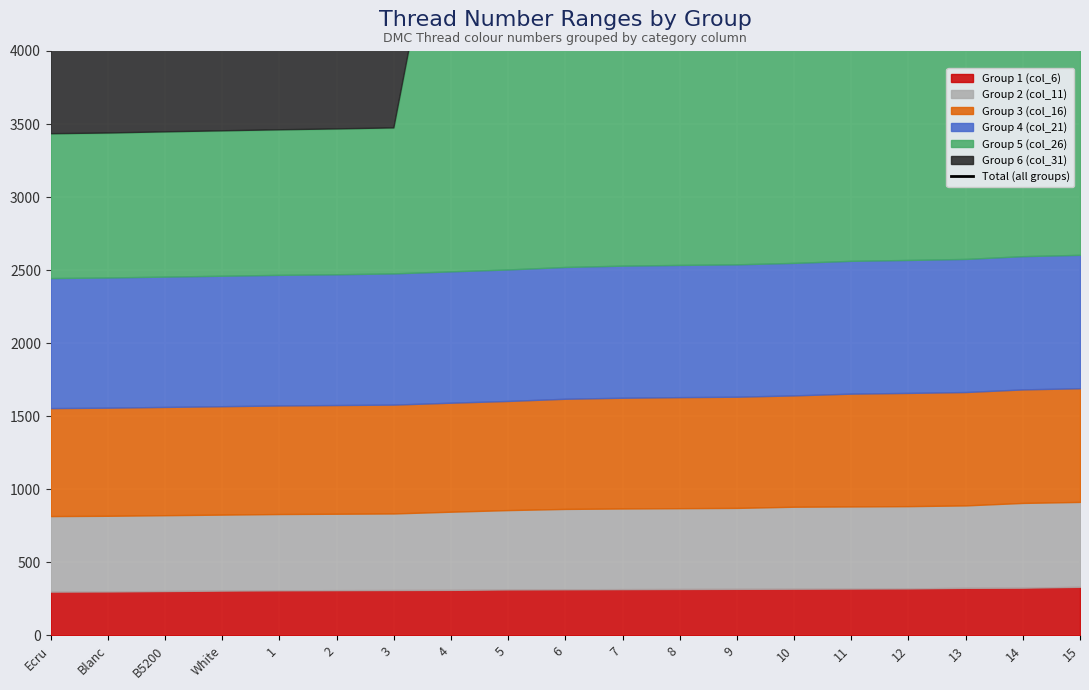

What is the difference between the values at 5 and Blanc?

2093